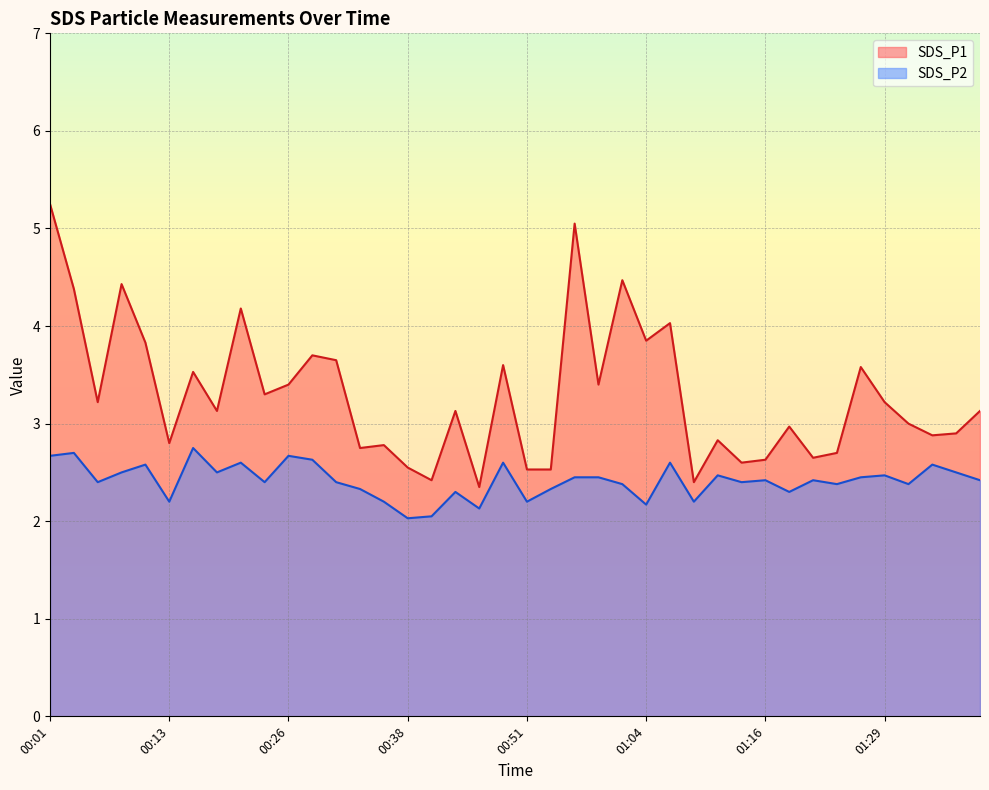

True or false: SDS_P2 and SDS_P1 cross at least once.

False